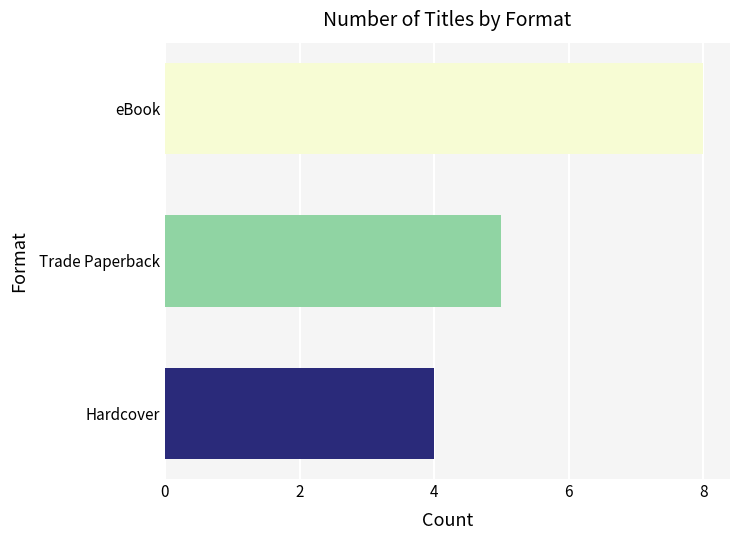

What is the spread (max minus min) of values at Trade Paperback?

4